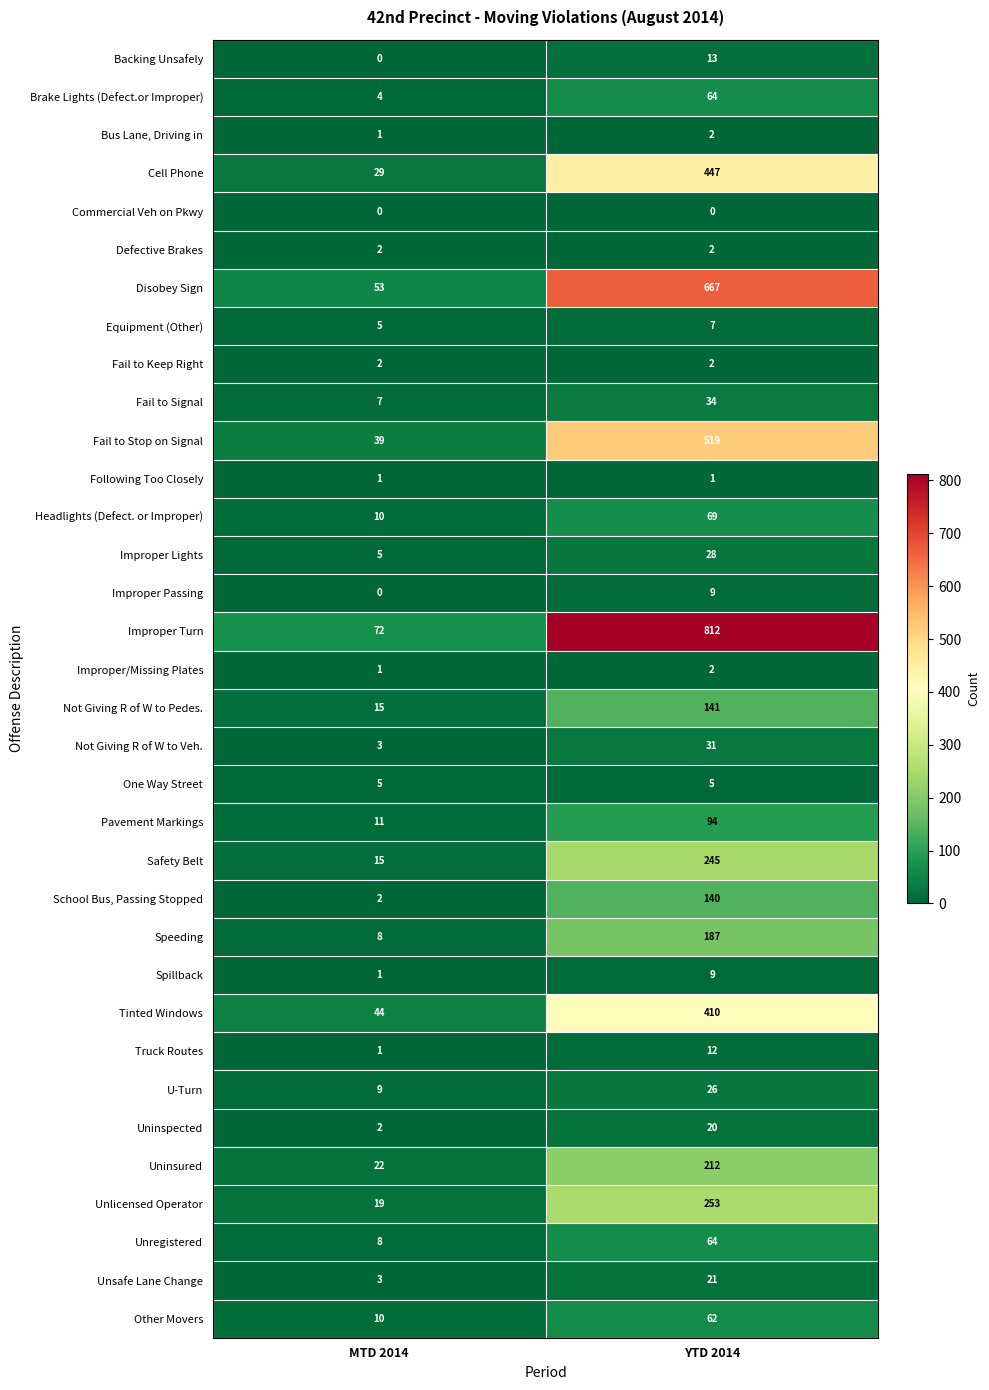

What is the sum of the U-Turn values at YTD 2014 and MTD 2014?

35